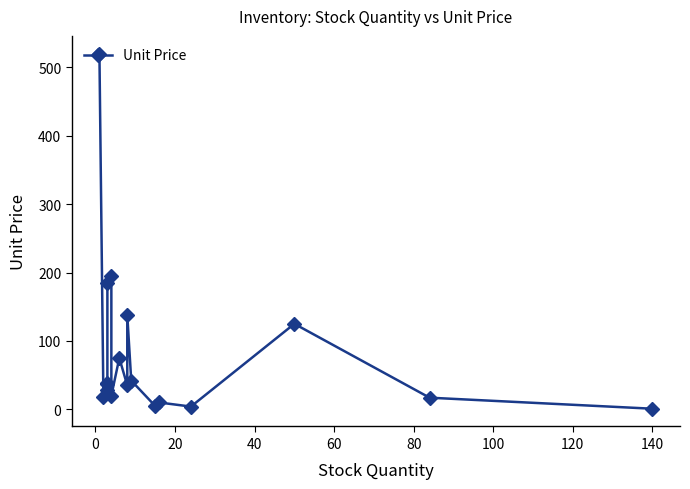

What is the smallest value displayed?

0.9